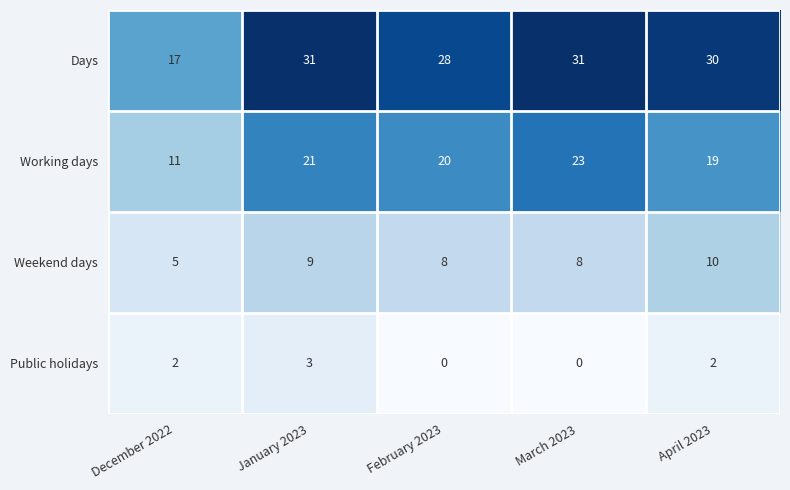

How many data points in Public holidays are less than 2?

2